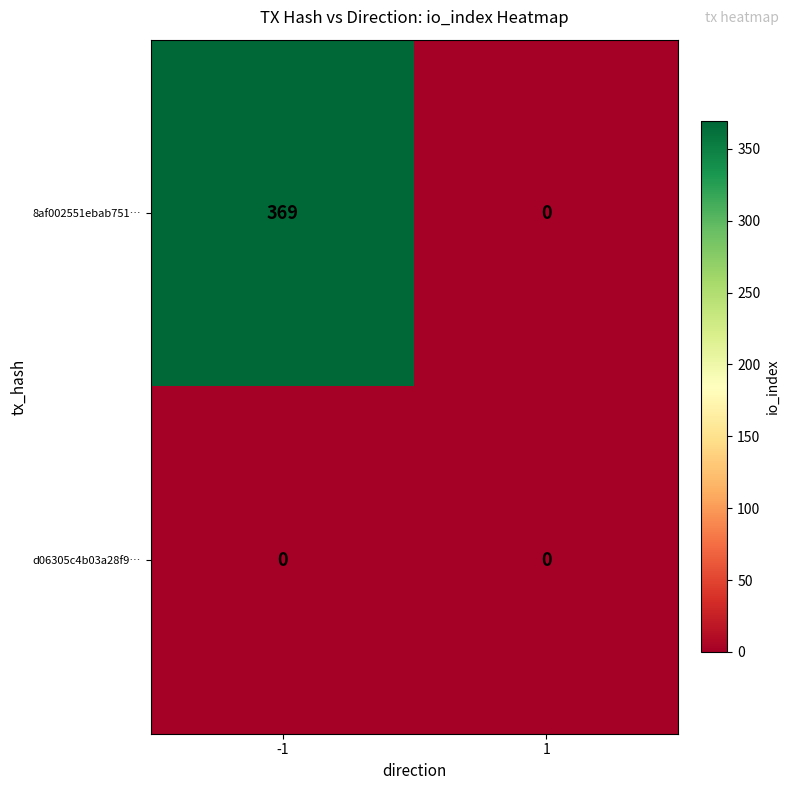

How many categories are shown in the chart?

2